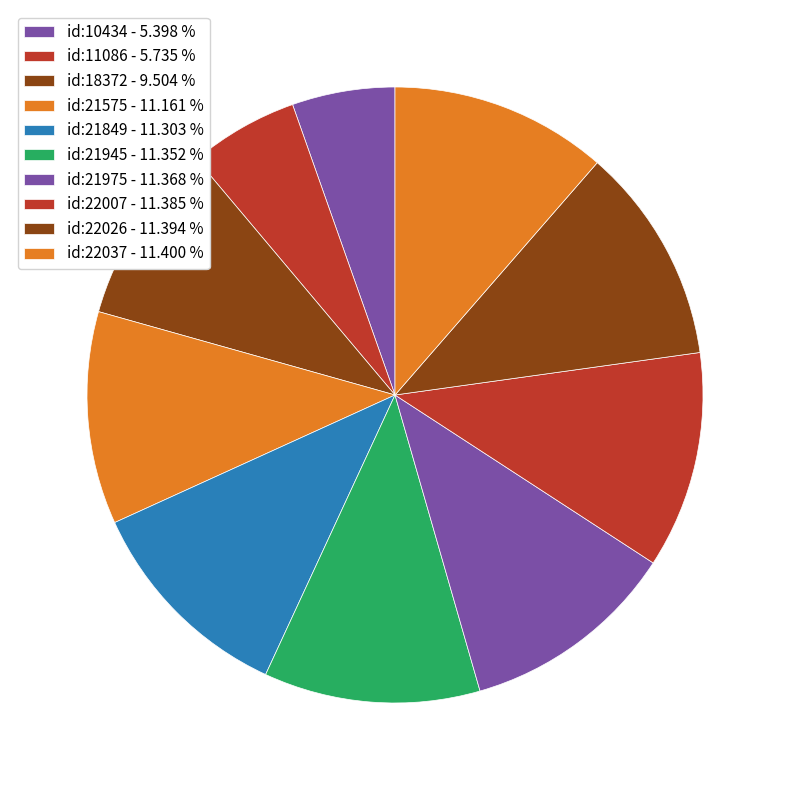

Count the number of slices in the pie.

10